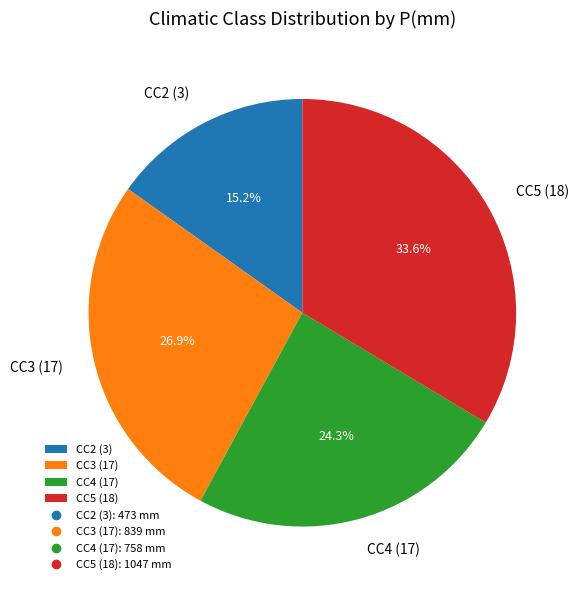

Is it true that CC3 (17) is 27% of the pie?

True